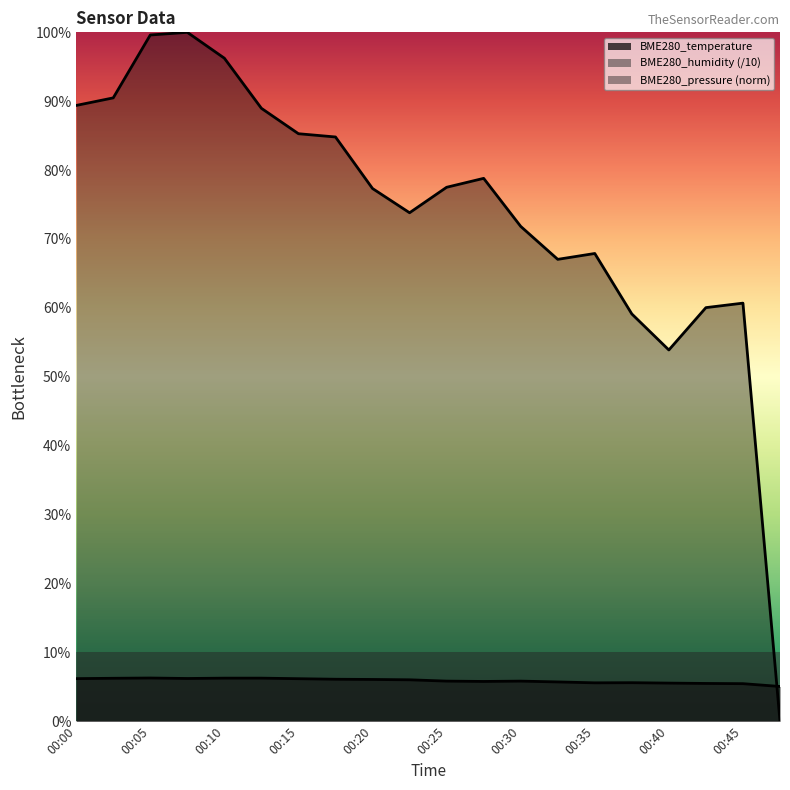

What are all the series names shown in the legend?

BME280_temperature, BME280_humidity (/10), BME280_pressure (norm)